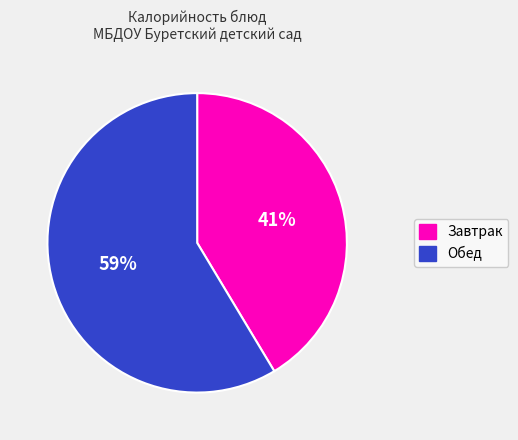

Which slice represents more than half of the pie?

Обед